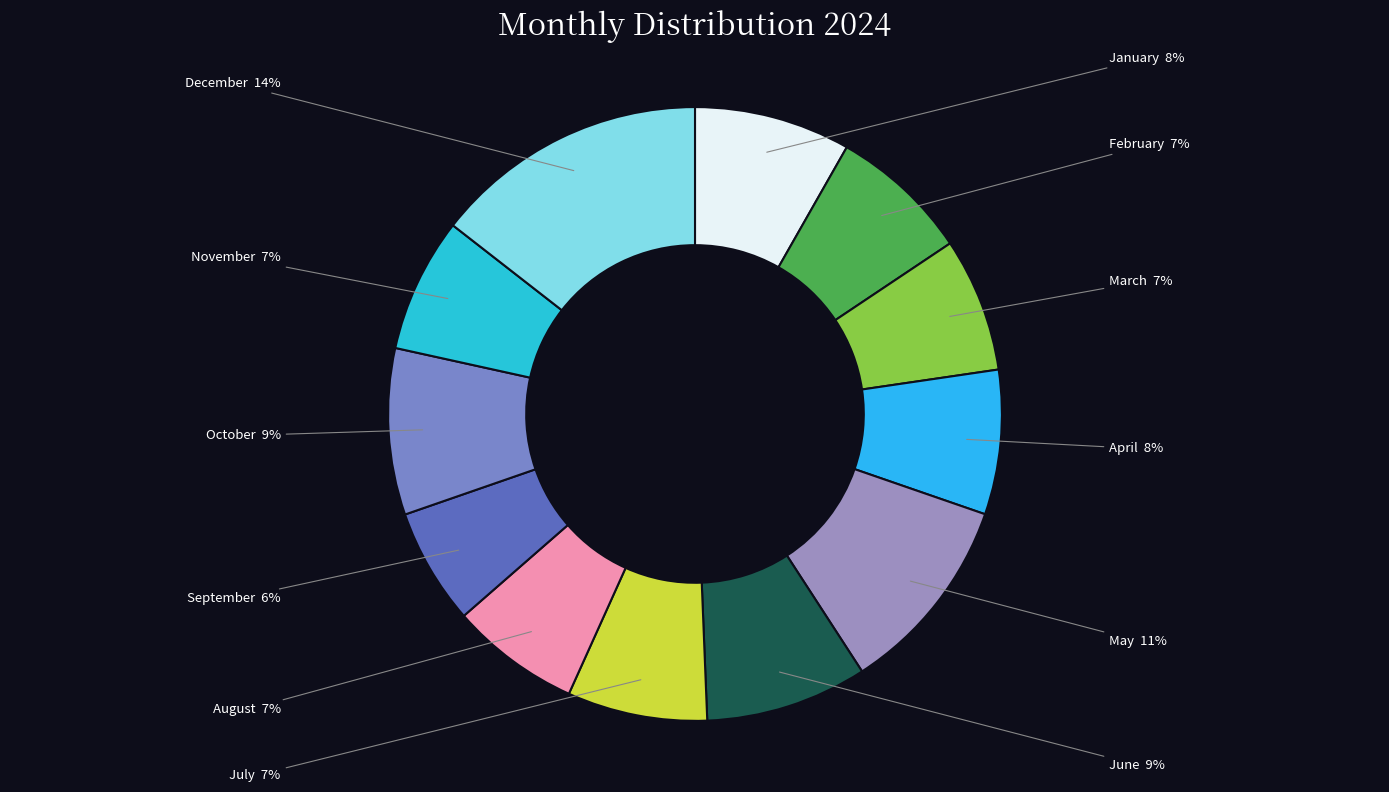

How many segments does this pie chart have?

12